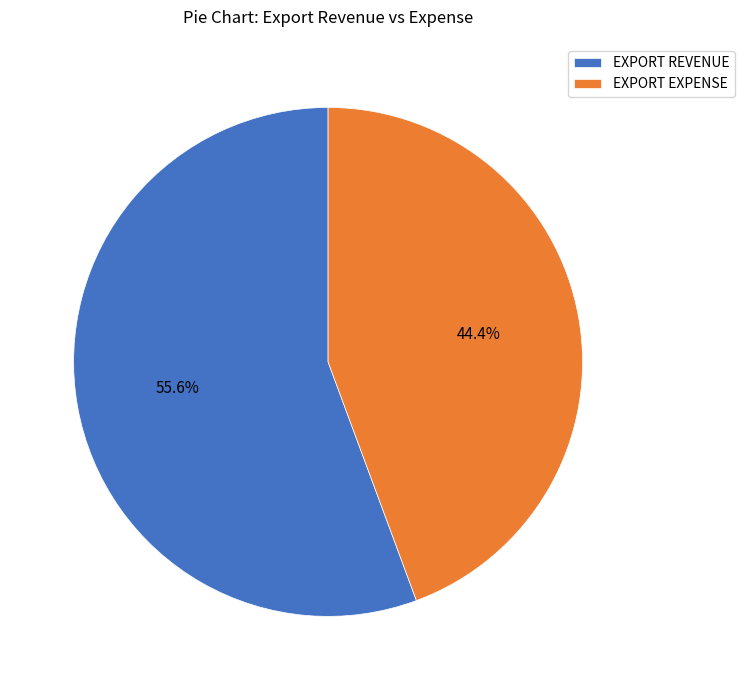

What is the smallest slice in the pie chart?

EXPORT EXPENSE